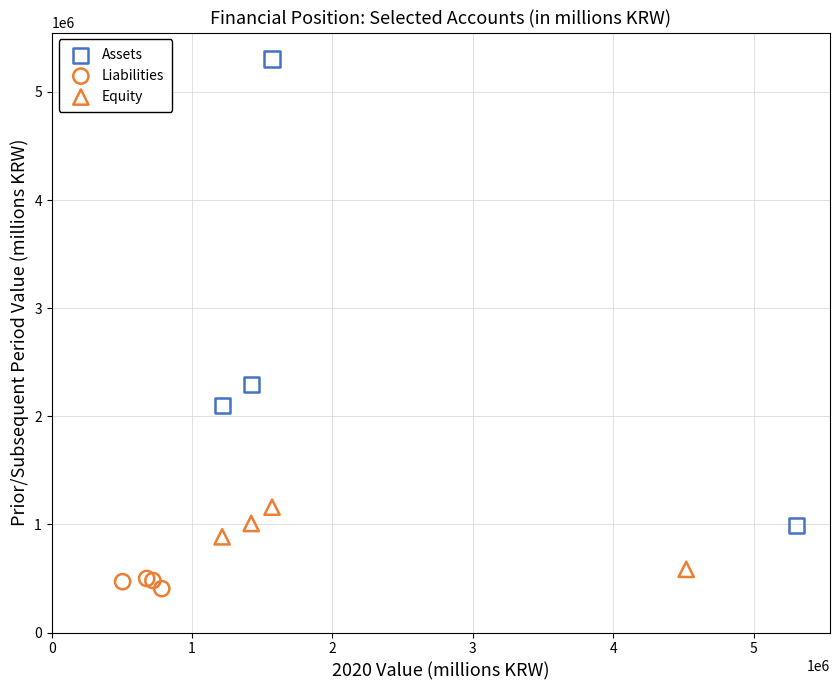

What are all the series names shown in the legend?

Assets, Liabilities, Equity